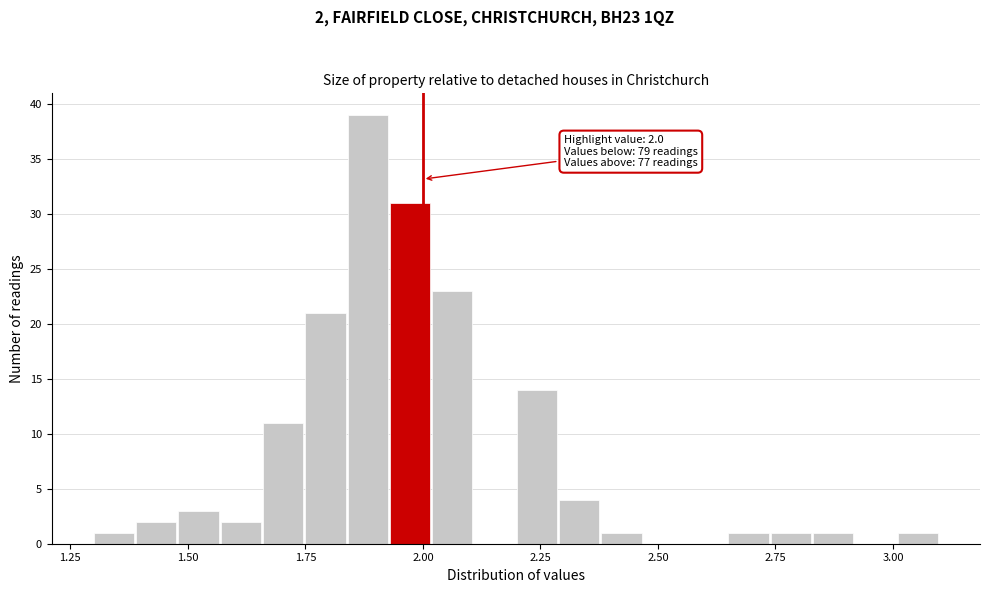

Around what value on the x-axis is the tallest bar? Give the approximate position of its centre, as read against the axis.

1.90